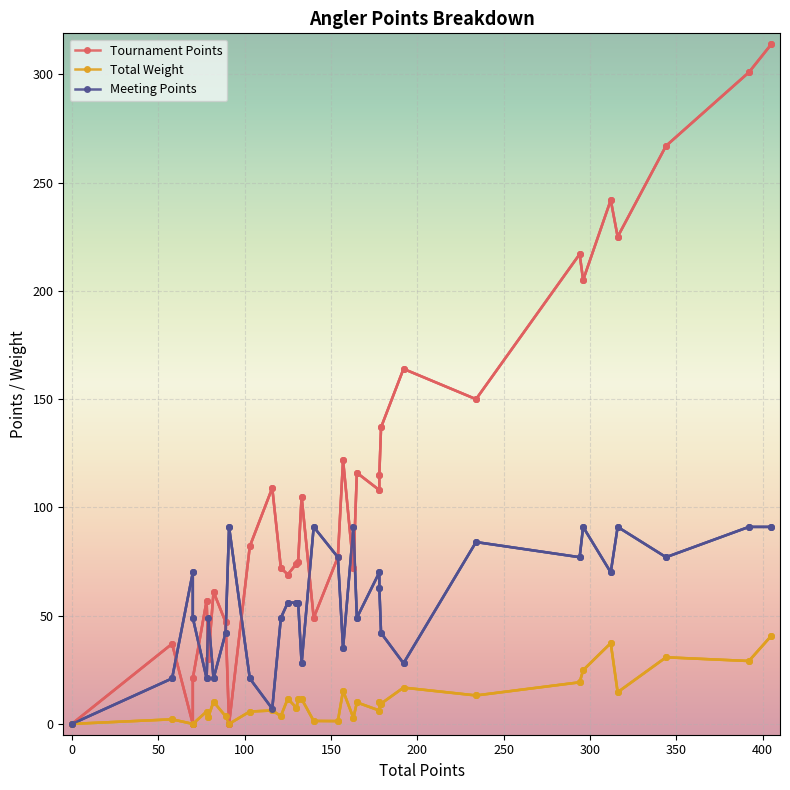

True or false: Tournament Points has a value of -179.3 at 6.

False